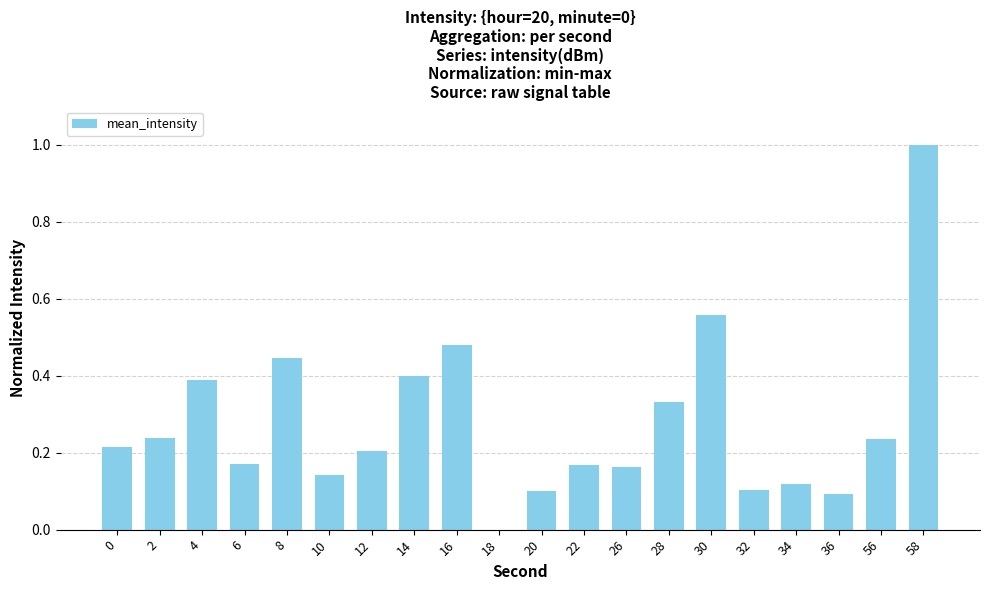

Which category has the highest value across all series?

58